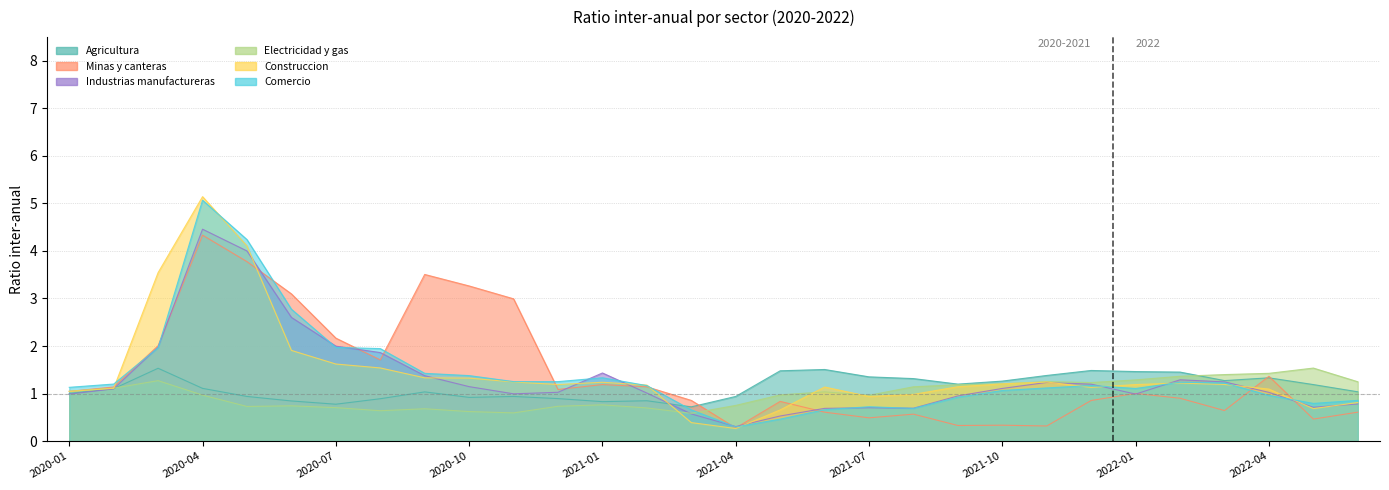

What is the value of the Agricultura point at the 12th from the left?

0.9